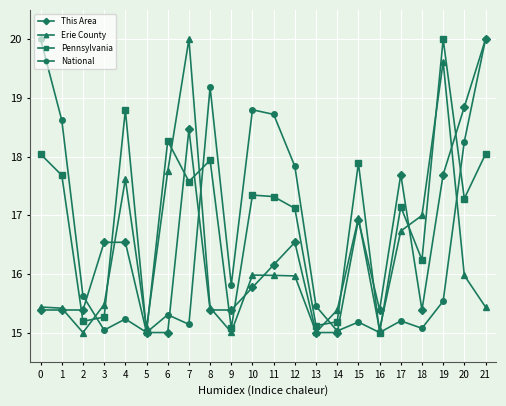

What is the difference between the maximum and minimum values in the National series?

5.0